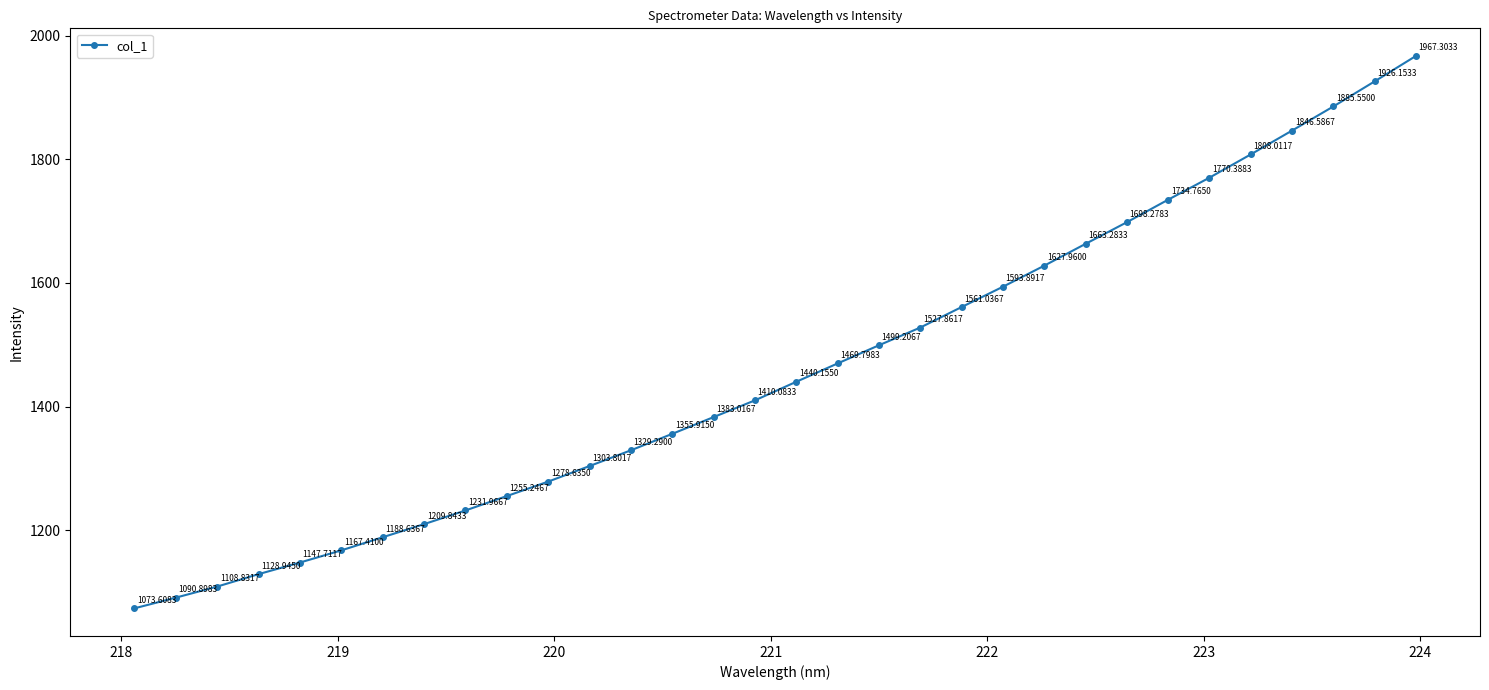

What is the difference between the second highest and second lowest values?

835.3